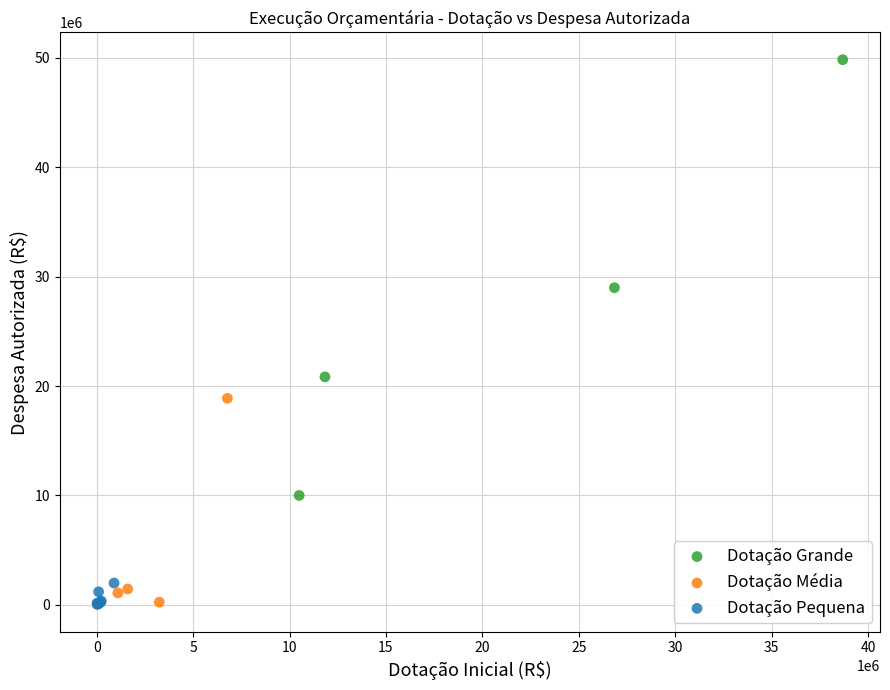

Which series reaches the maximum Y coordinate?

Dotação Grande